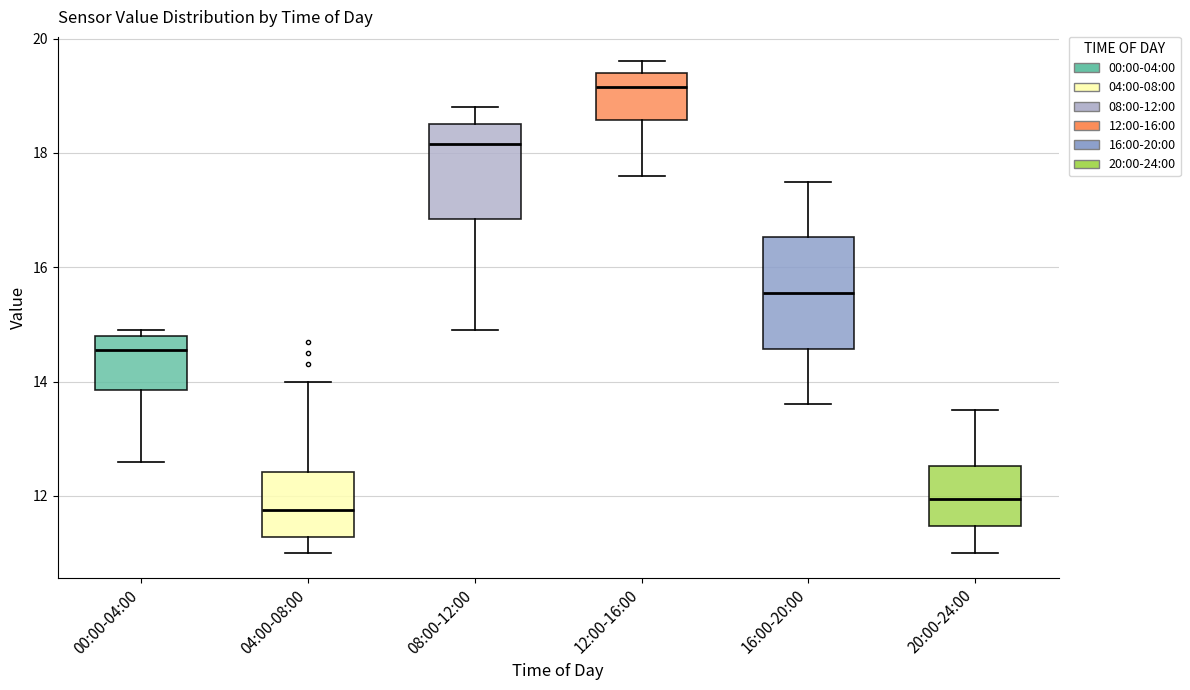

Comparing the boxes themselves (not the whiskers), which one is the tallest?

16:00-20:00